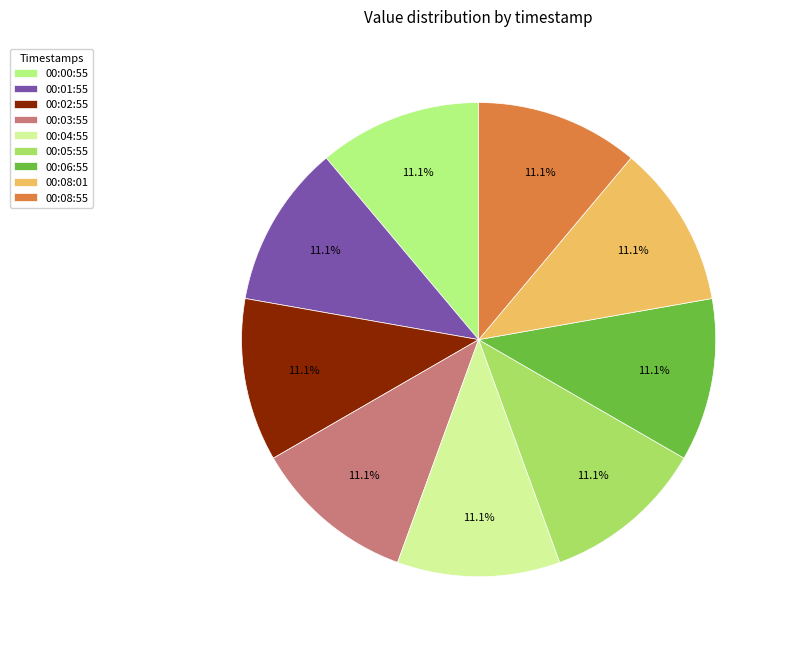

Count the number of slices in the pie.

9